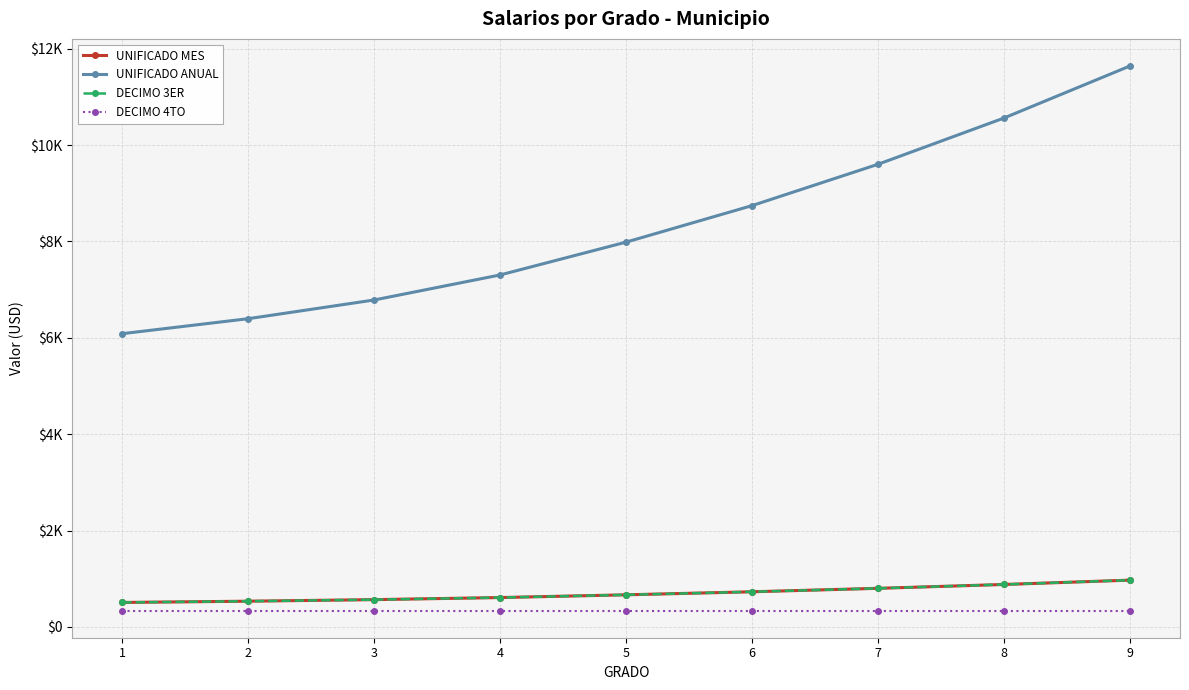

Does the chart have visible grid lines?

Yes